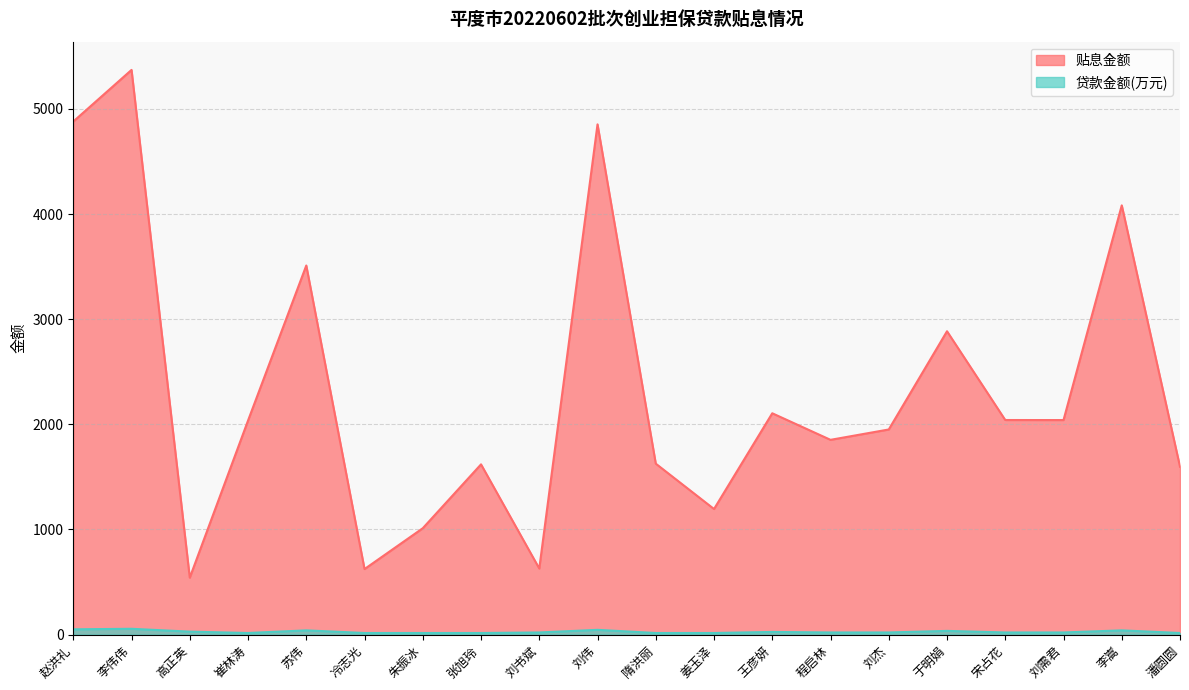

What position from the right is 苏伟?

16